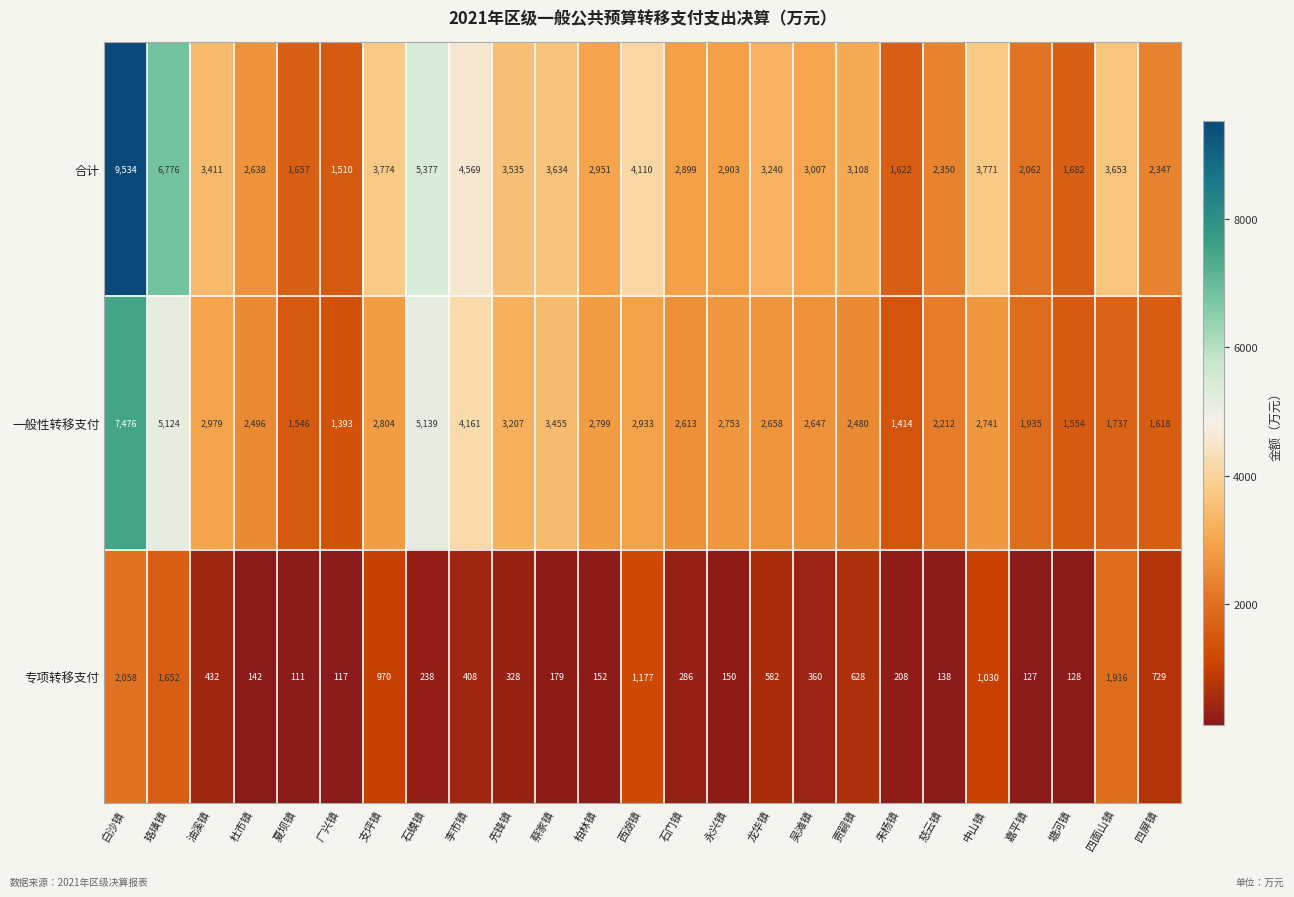

Rank the series at 塘河镇 from lowest to highest value.

专项转移支付, 一般性转移支付, 合计